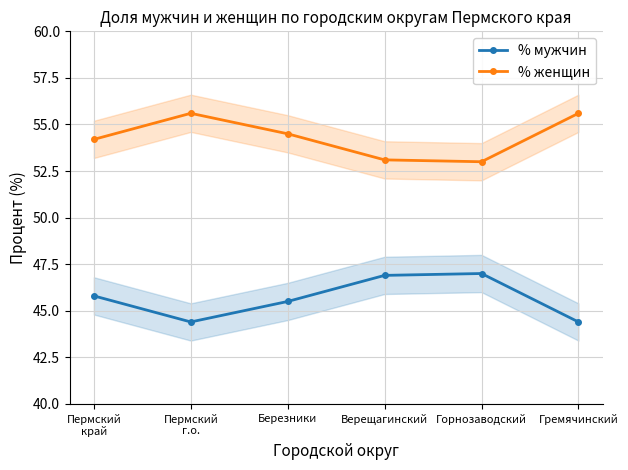

What is the minimum value shown in the chart?

44.4